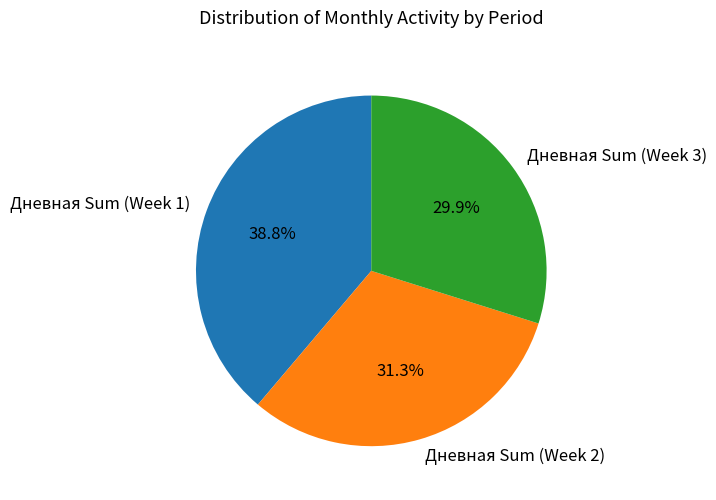

Approximately how many times larger is the value at Дневная Sum (Week 1) compared to Дневная Sum (Week 3)?

1.3